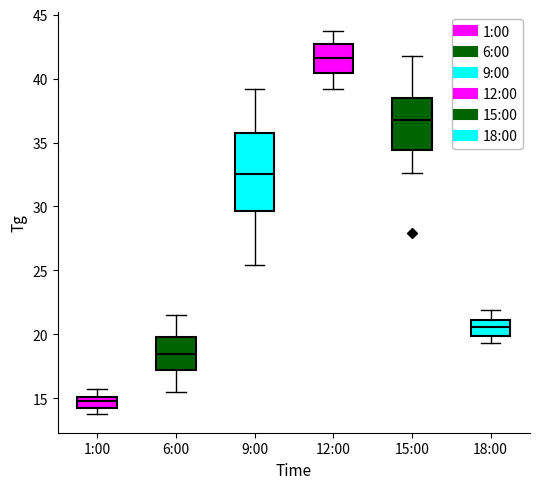

Where does the upper whisker of the box for 1:00 end on the y-axis? The values are not printed on the chart, so give them approximately, as read against the axis.

15.5